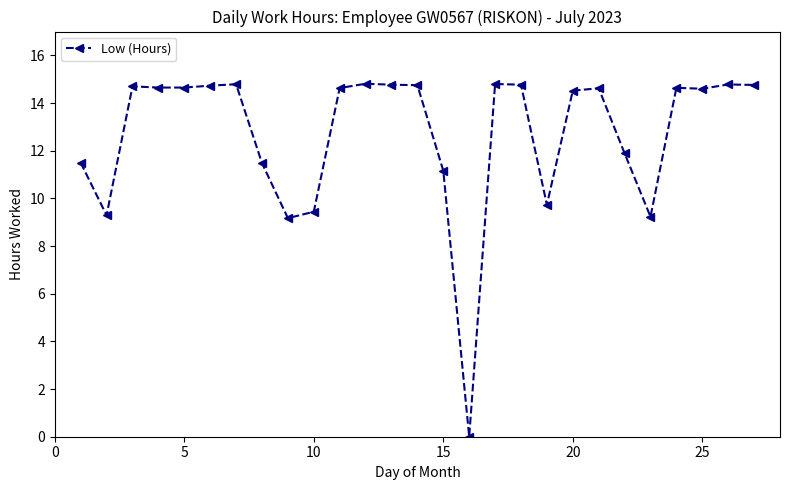

Does the chart have visible grid lines?

No